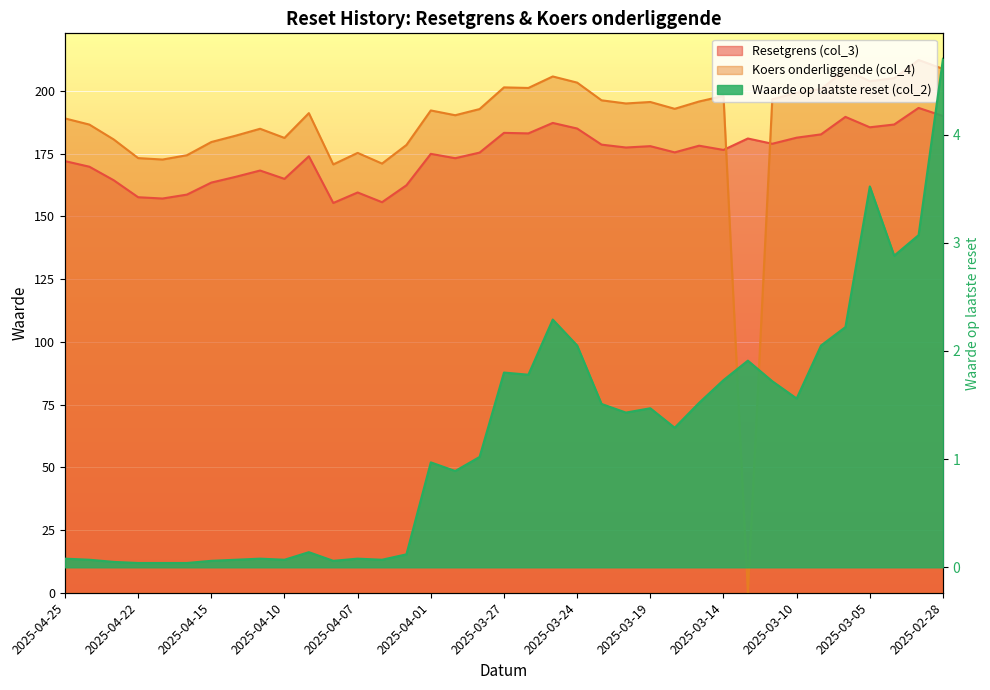

Which series has the largest total across all categories?

Koers onderliggende (col_4)